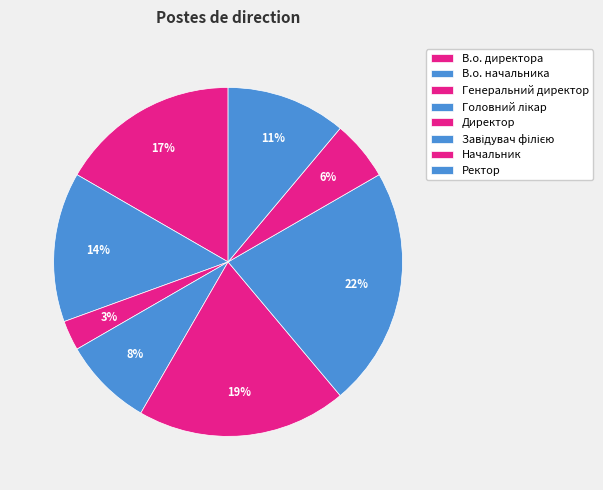

Is it true that В.о. начальника is 19% of the pie?

False